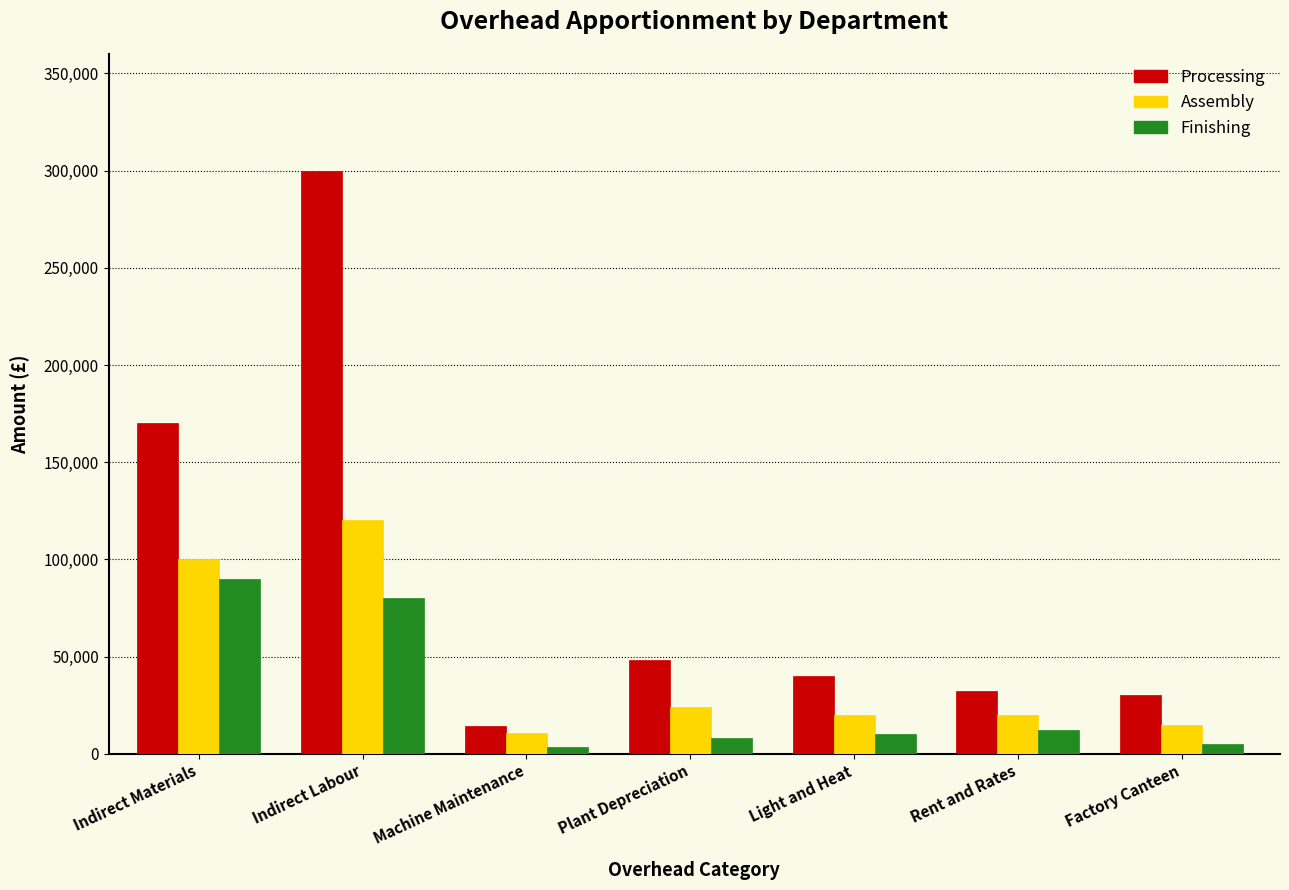

Reading left to right, extract all data points from this chart.

Processing: Indirect Materials=170000	Indirect Labour=300000	Machine Maintenance=14000	Plant Depreciation=48000	Light and Heat=40000	Rent and Rates=32000	Factory Canteen=30000
Assembly: Indirect Materials=100000	Indirect Labour=120000	Machine Maintenance=10500	Plant Depreciation=24000	Light and Heat=20000	Rent and Rates=20000	Factory Canteen=15000
Finishing: Indirect Materials=90000	Indirect Labour=80000	Machine Maintenance=3500	Plant Depreciation=8000	Light and Heat=10000	Rent and Rates=12000	Factory Canteen=5000